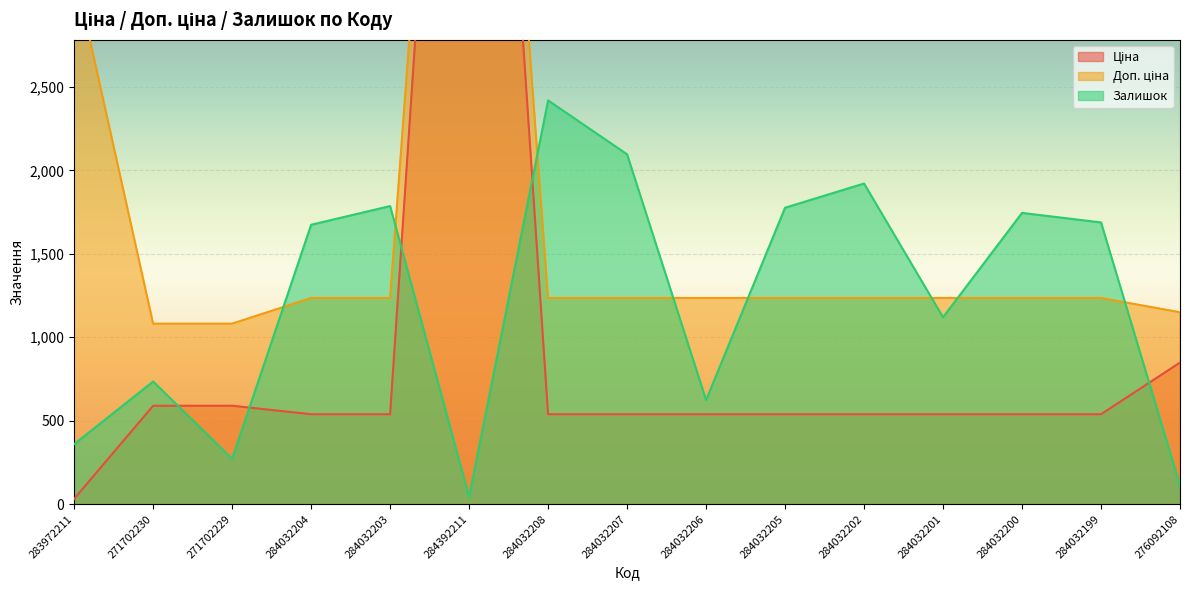

At 284032207, list the series in order from largest to smallest.

Залишок, Доп. ціна, Ціна